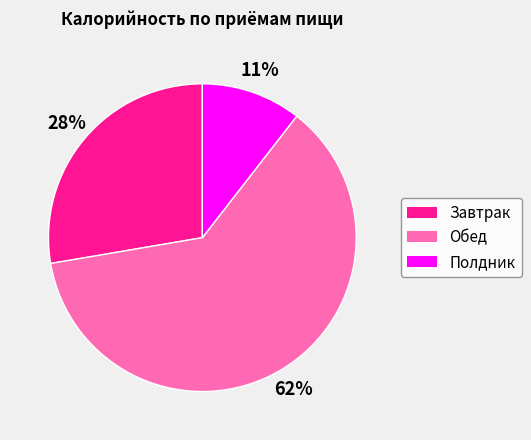

Is there a majority slice in this chart?

Yes